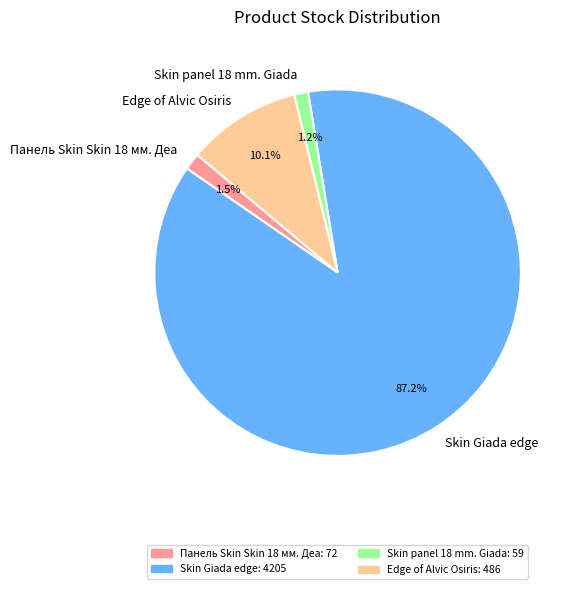

Which category accounts for the majority?

Skin Giada edge